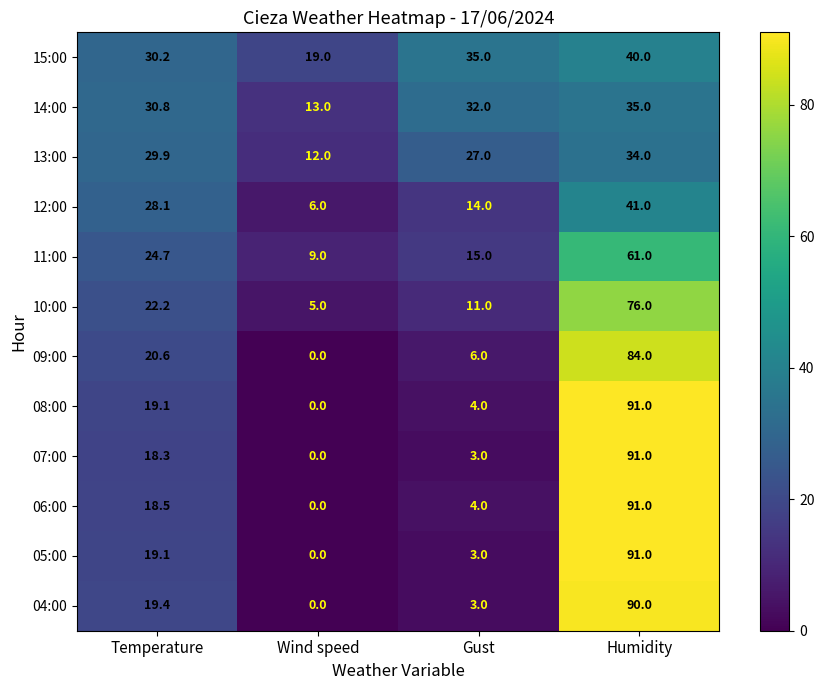

What is the difference between the highest and lowest values at Wind speed?

19.0